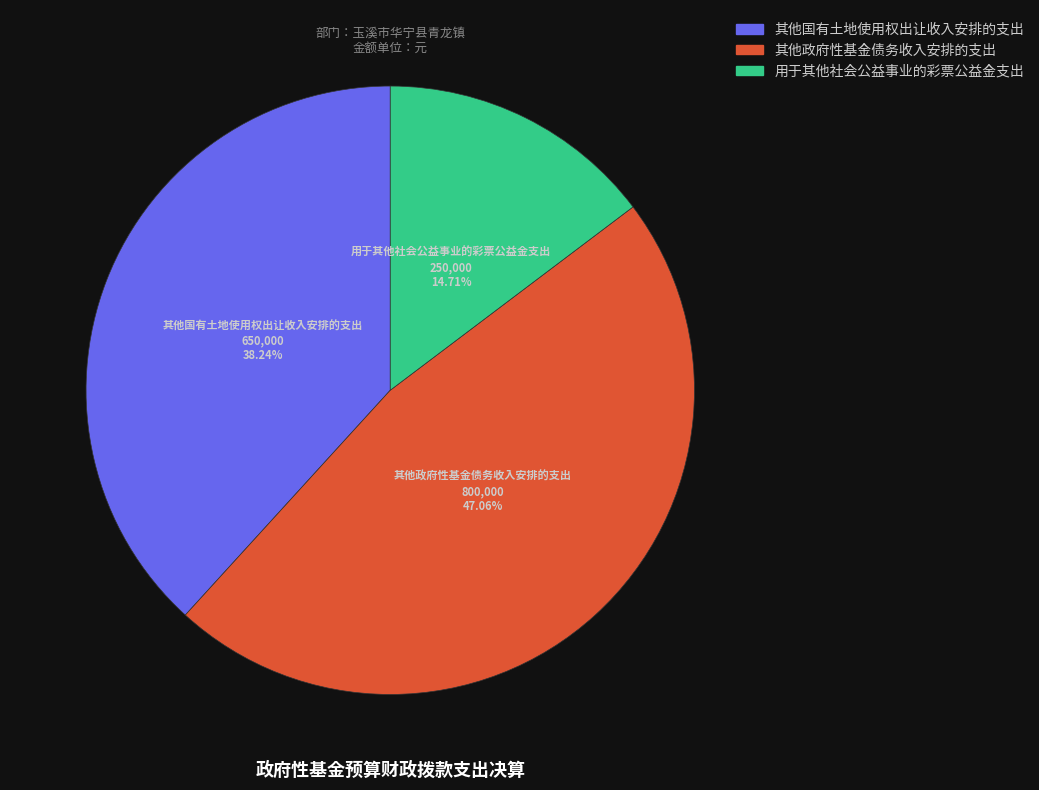

Is there any slice that represents more than half of the pie?

No